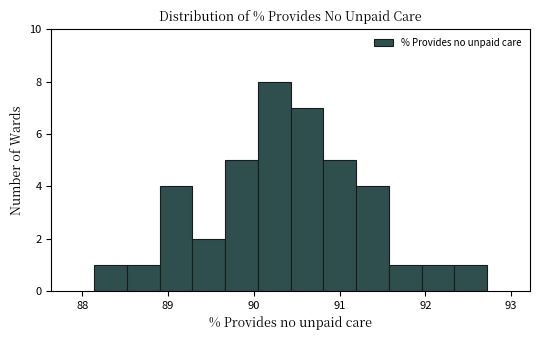

Around what value on the x-axis is the tallest bar? Give the approximate position of its centre, as read against the axis.

90.2